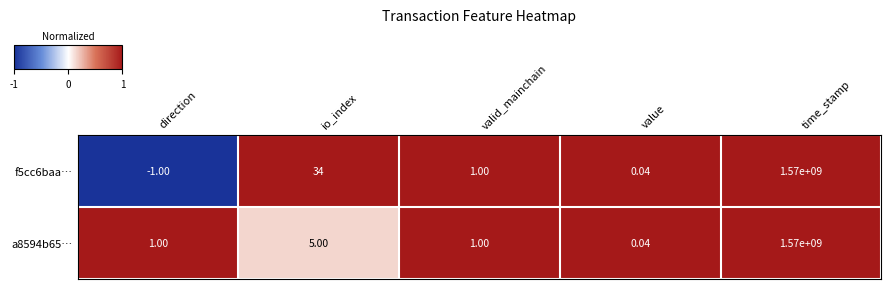

What is the total value across all series at time_stamp?

3140000000.0